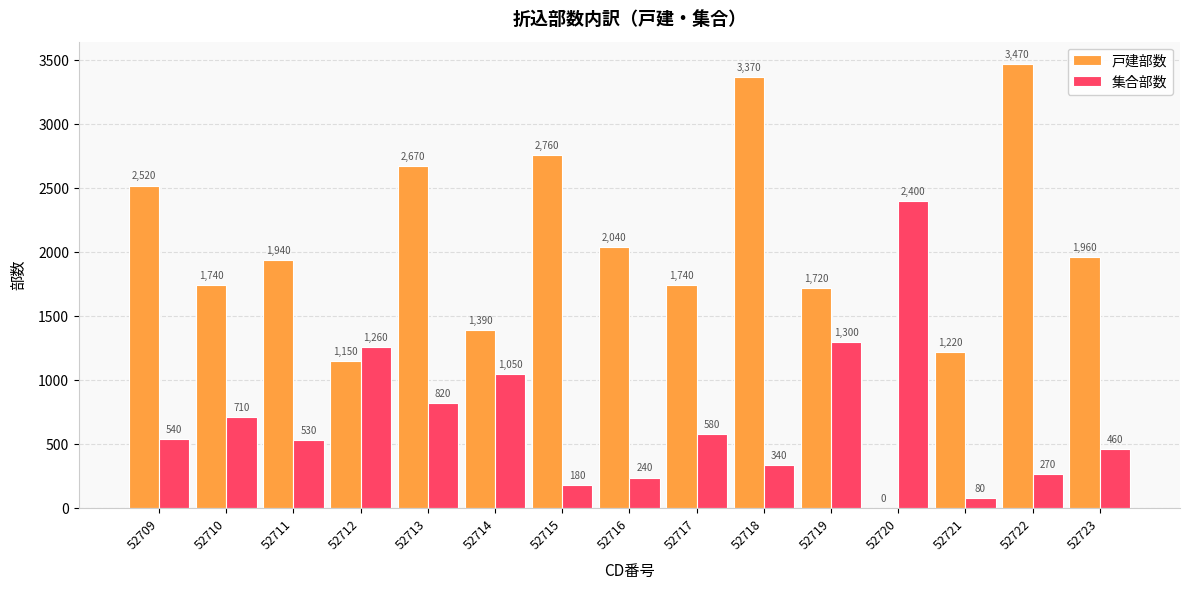

Between 52713 and 52719, which series saw the biggest shift?

戸建部数